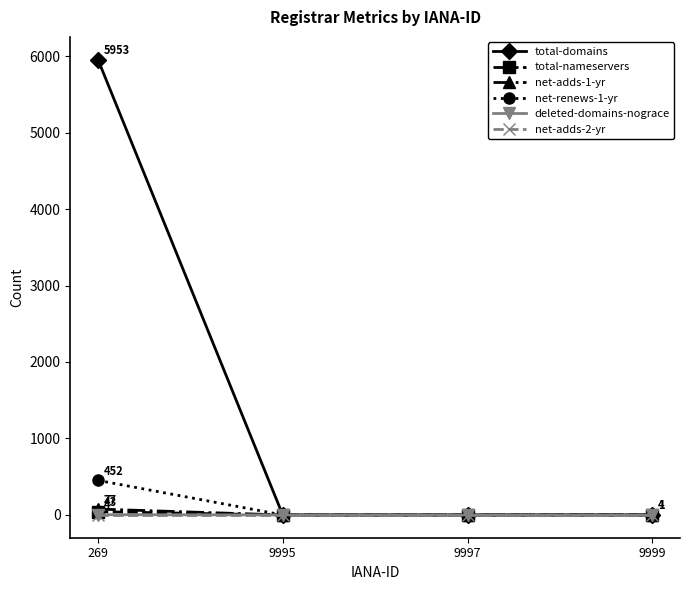

Which series changed the most between 269 and 9999?

total-domains